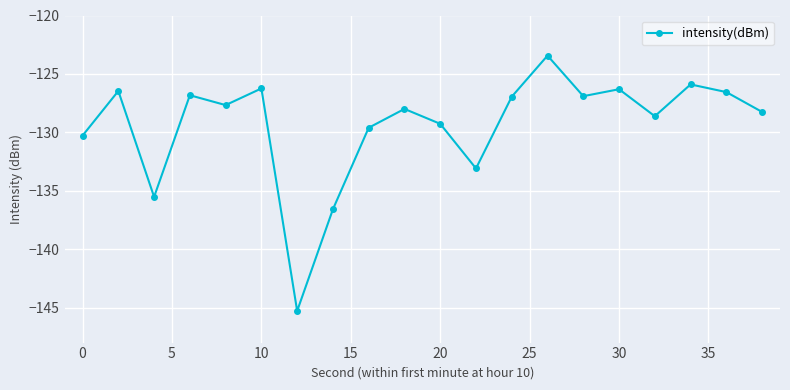

How many series are shown in this chart?

1